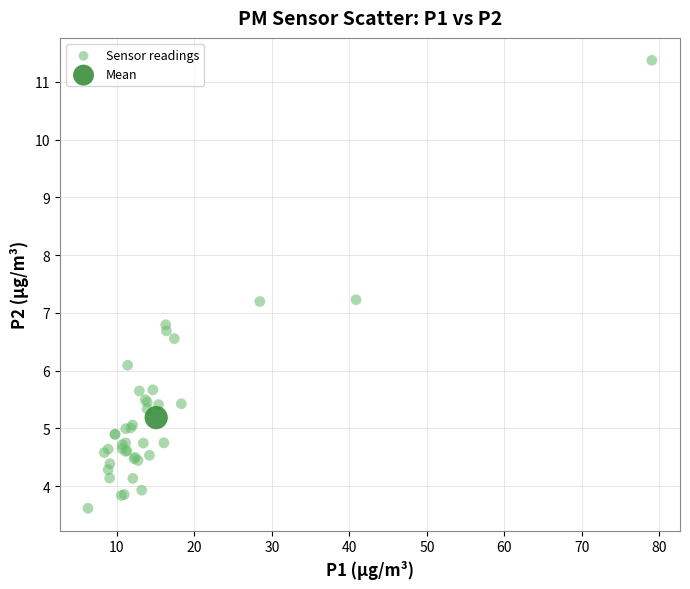

What are all the series names shown in the legend?

Sensor readings, Mean